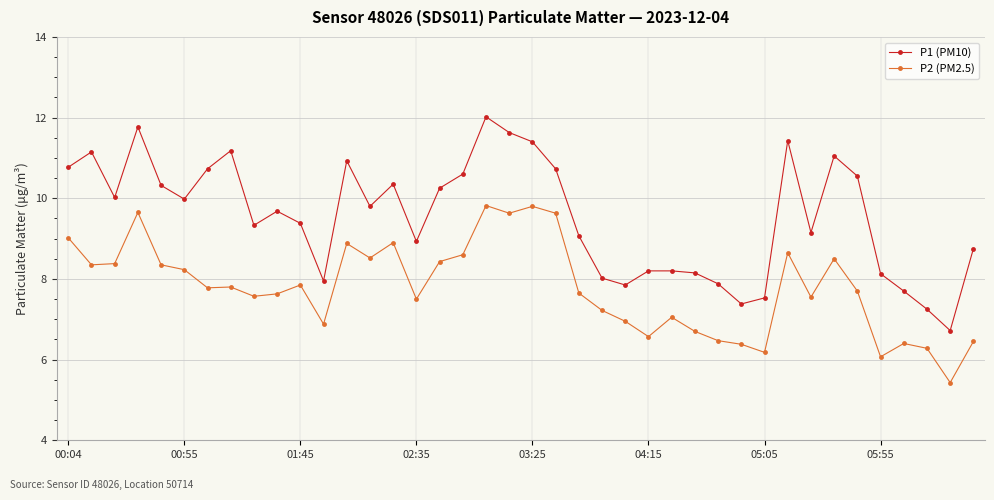

Which series has the widest spread of values?

P1 (PM10)